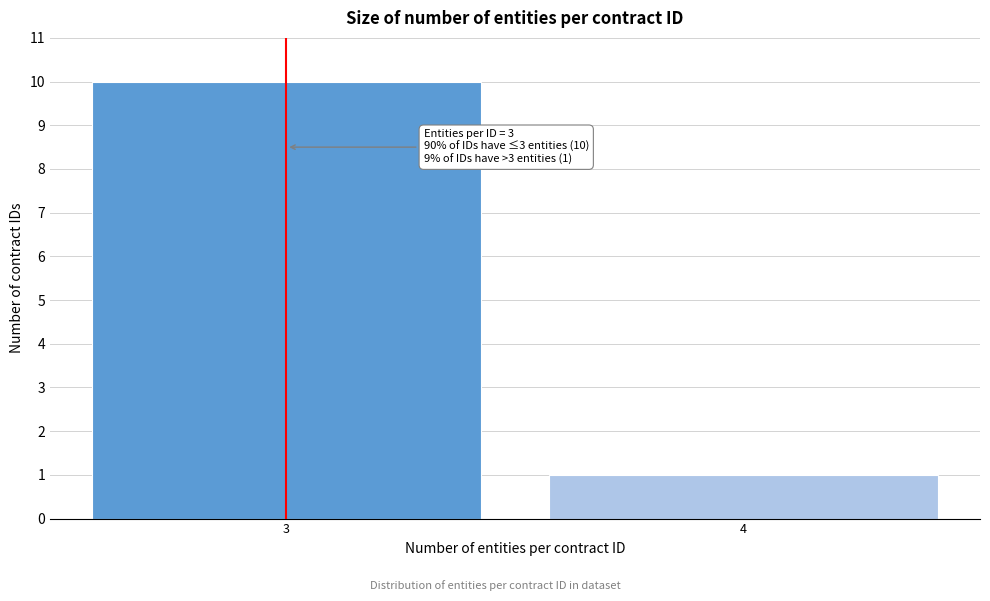

Reading left to right, list all the values displayed in this chart.

3=10	4=1